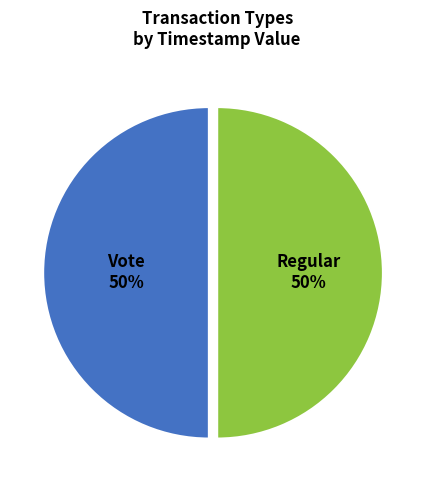

To the nearest percent, what portion does Vote represent?

50%